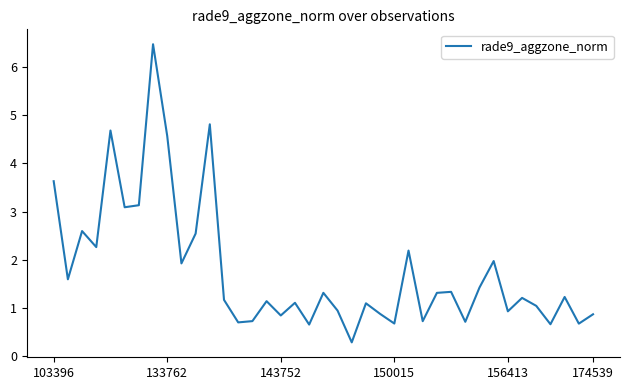

What is the maximum value shown in the chart?

6.5